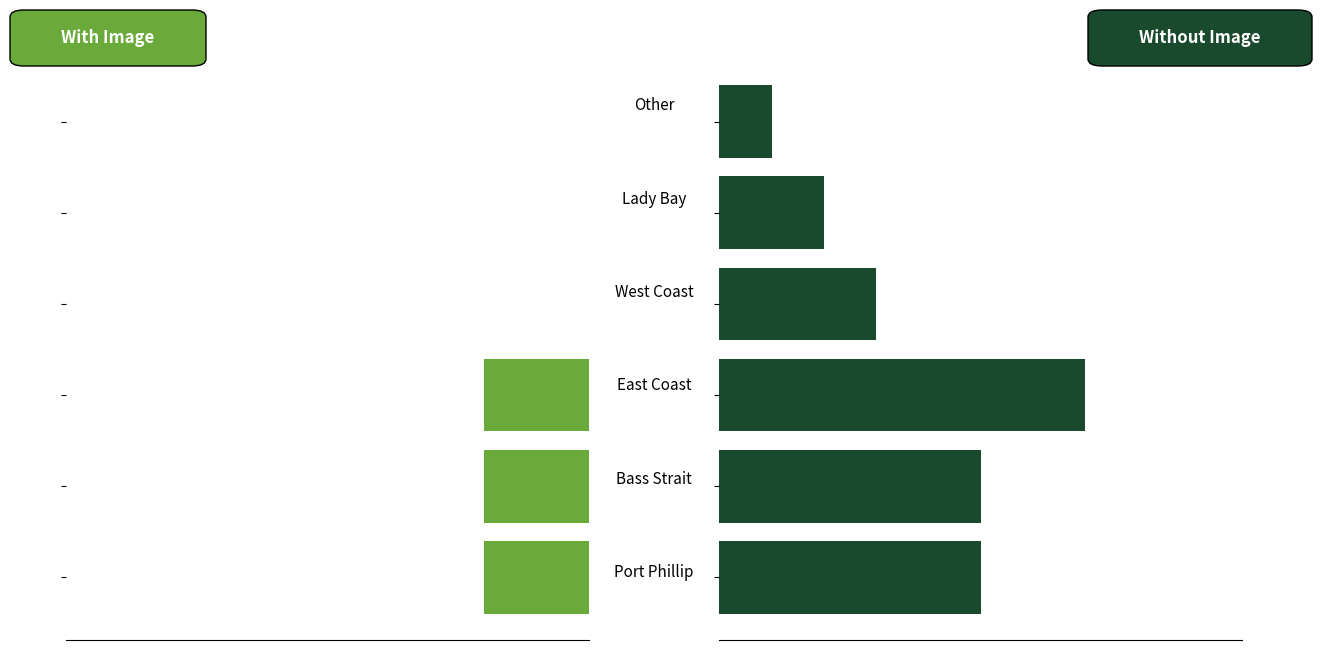

Is it true that With Image equals 3 at 0?

False